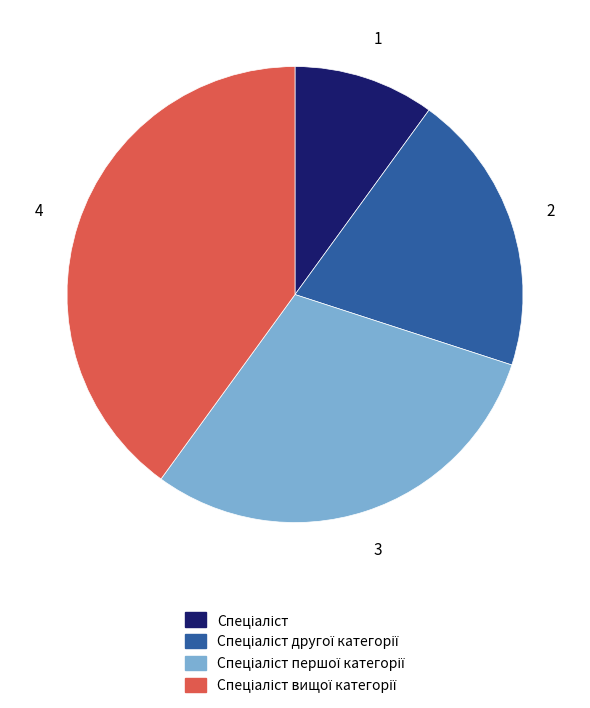

Is there a majority slice in this chart?

No